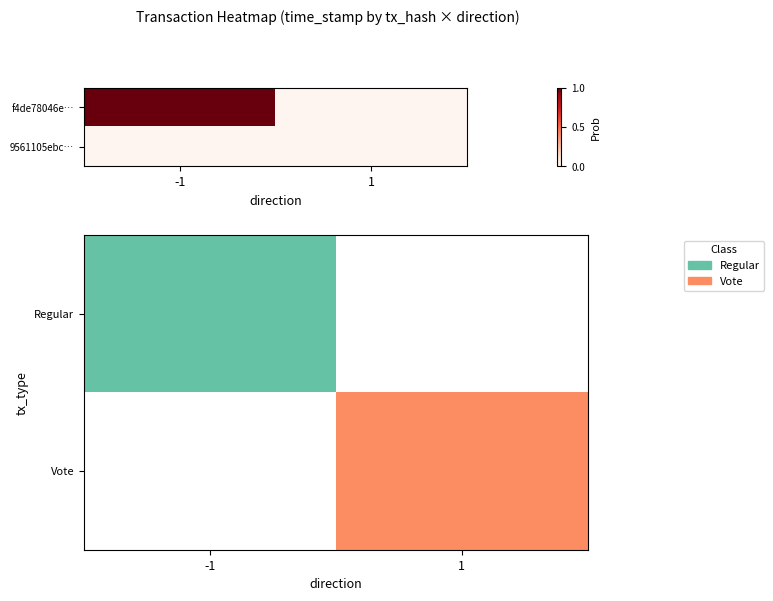

Between 1 and -1, which is larger?

-1